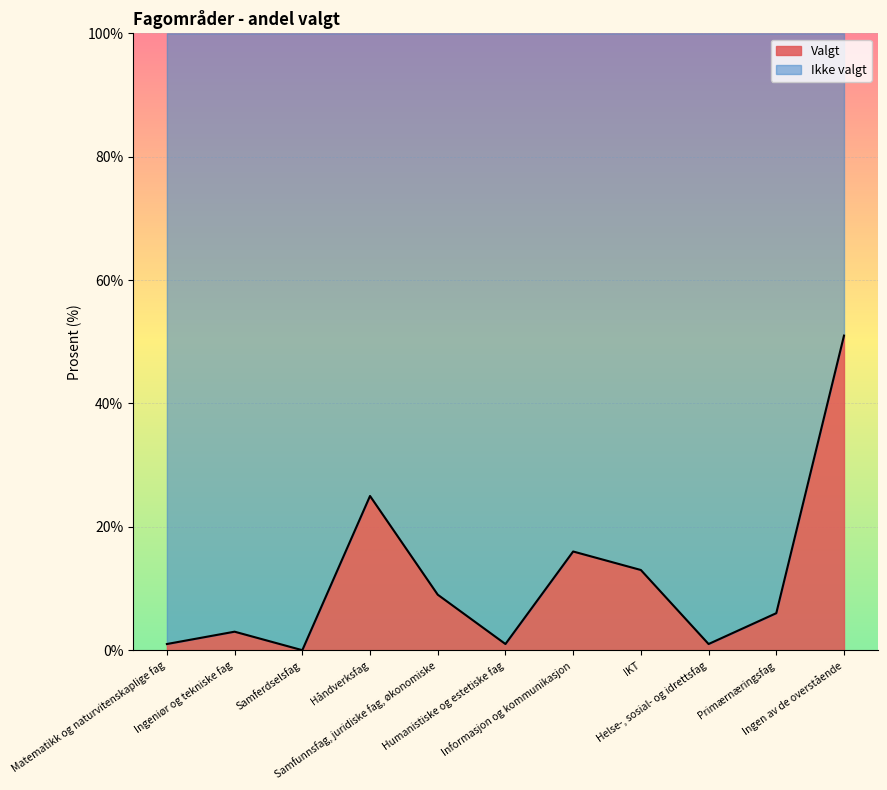

Reading left to right, what are all the values shown in this chart?

1	3	0	25	9	1	16	13	1	6	51